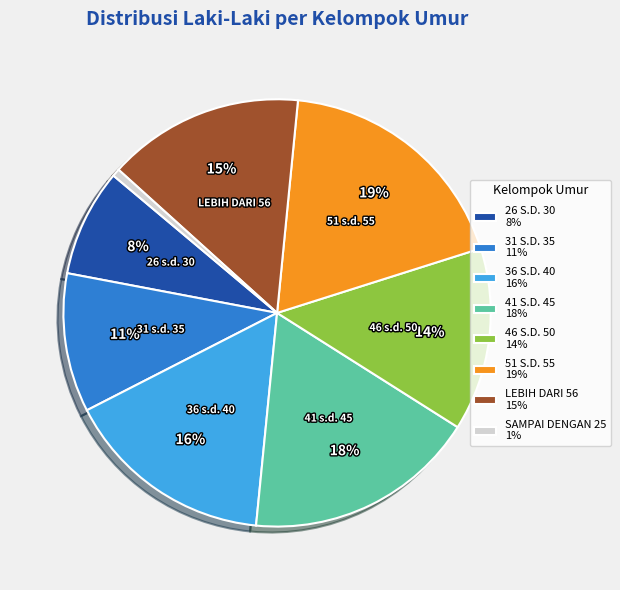

To the nearest percent, what is the average slice percentage?

12%